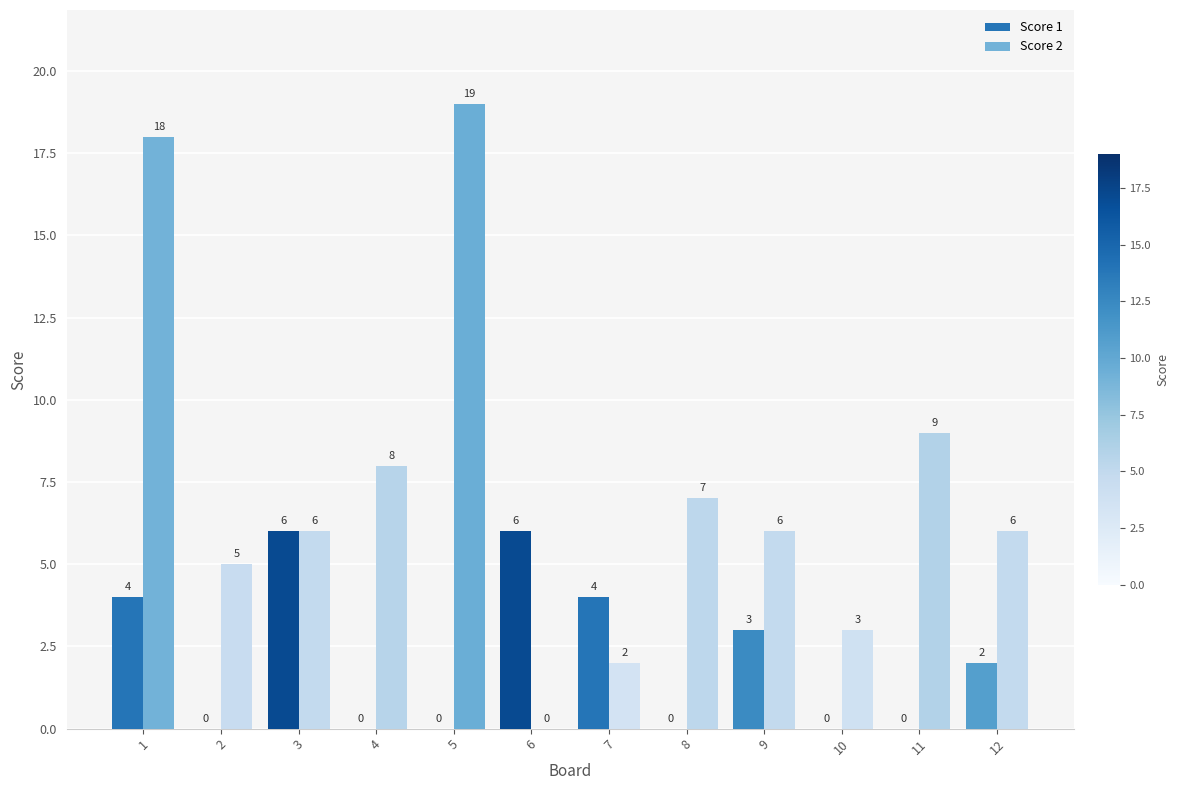

Is it true that Score 1 equals 4 at 11?

False